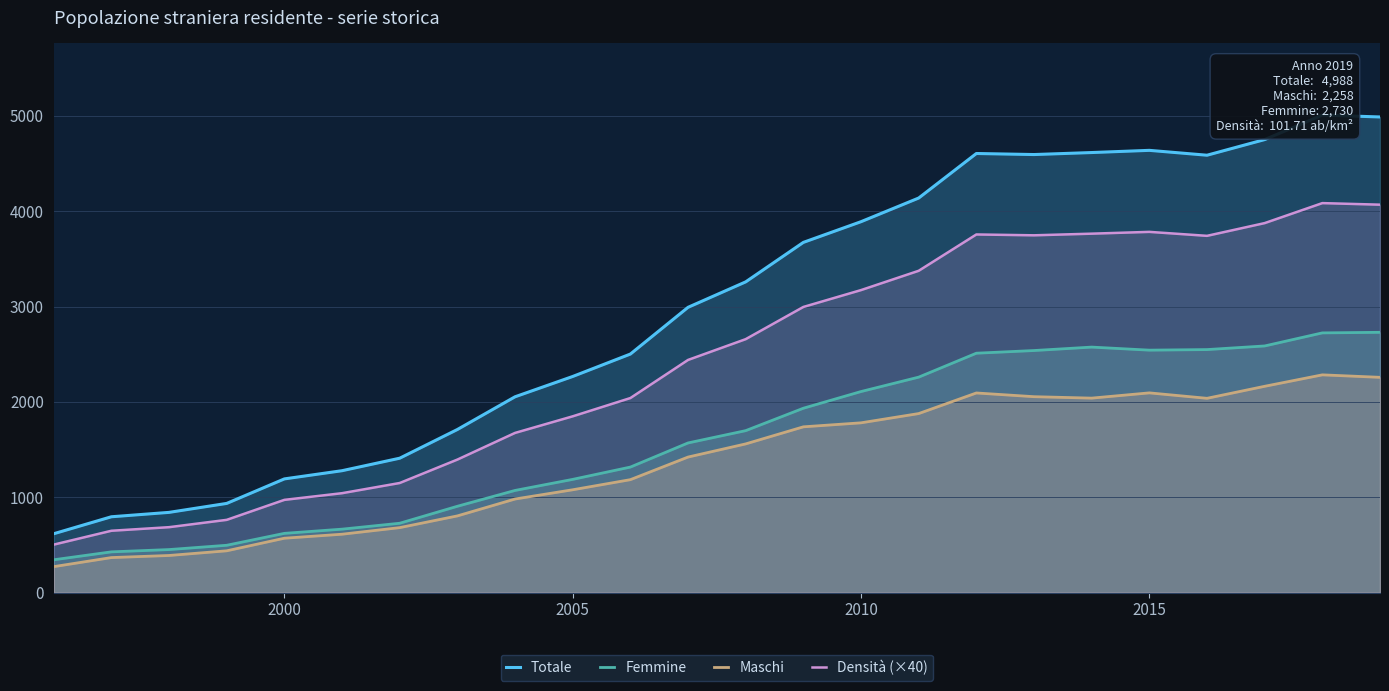

True or false: Densità (×40) and Maschi cross at least once.

False